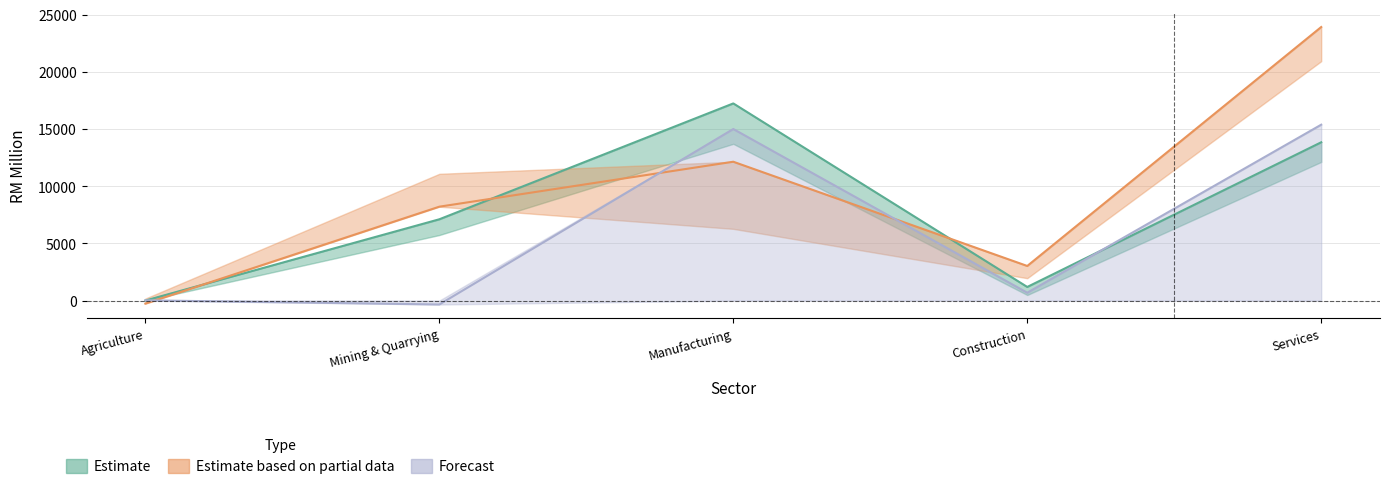

Which category has the lowest value in the Equity 2015 series?

Agriculture